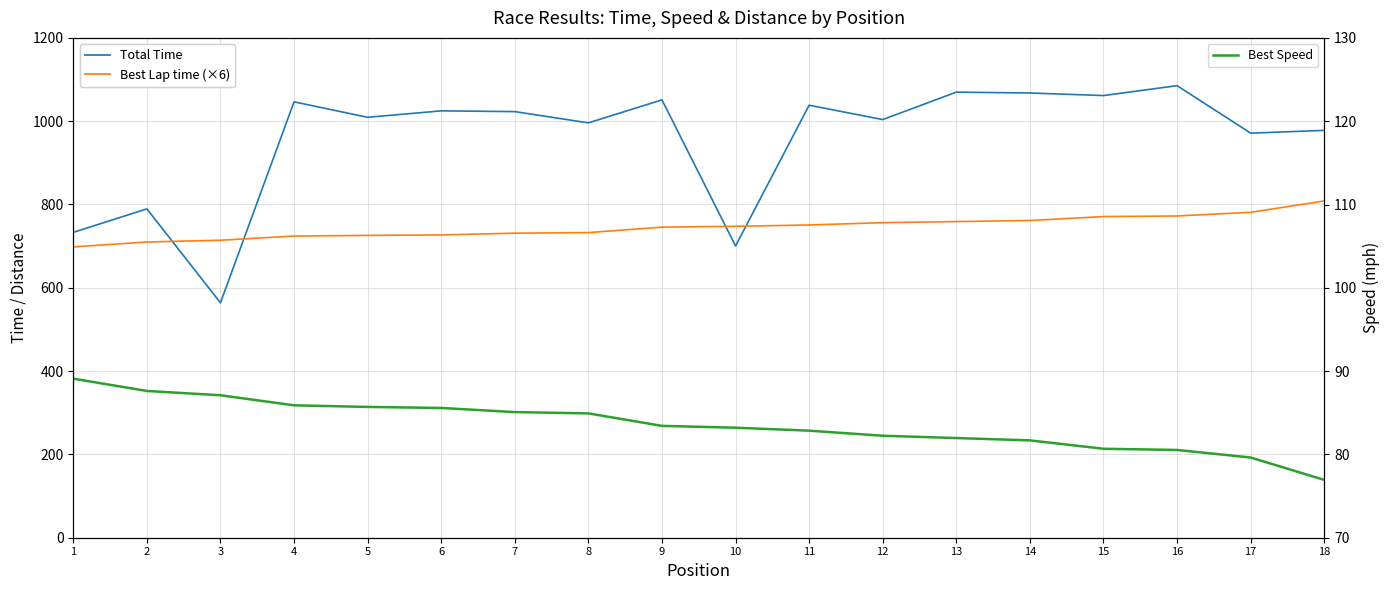

What is the difference between the maximum and minimum values in the Total Time series?

521.3